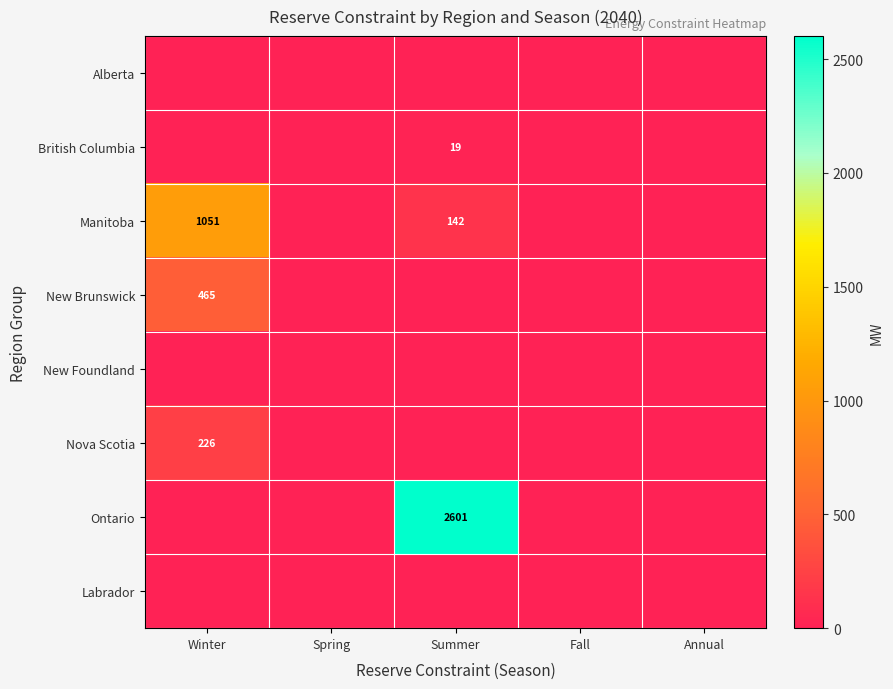

Which series has the widest spread of values?

Ontario